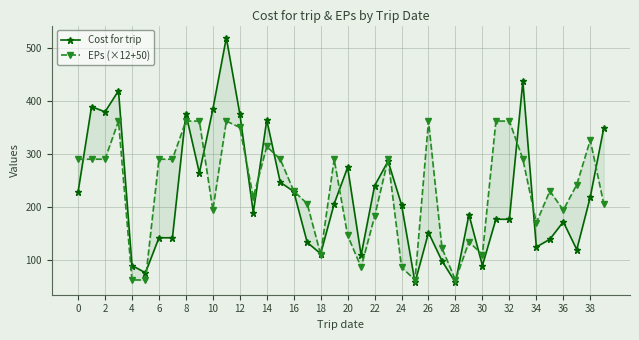

List the series in order of their peak value, highest first.

Cost for trip, EPs (×12+50)